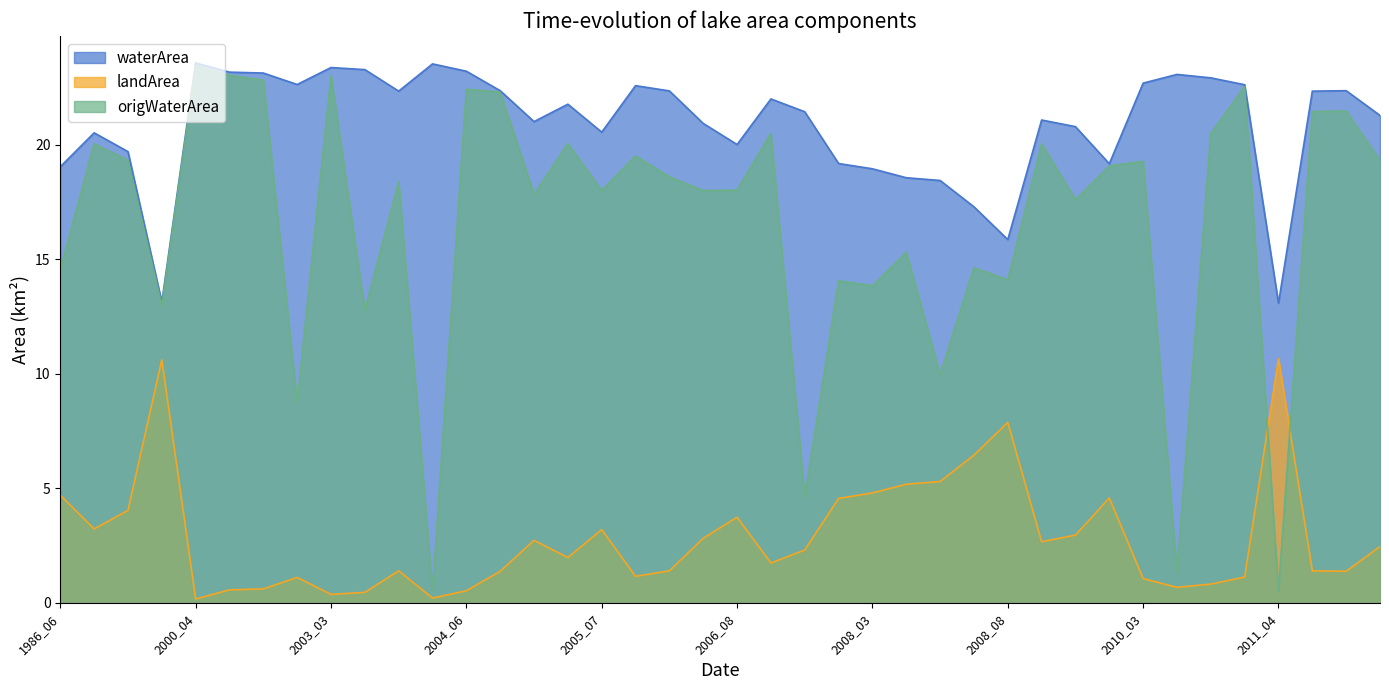

How many intersections are there between origWaterArea and landArea?

2